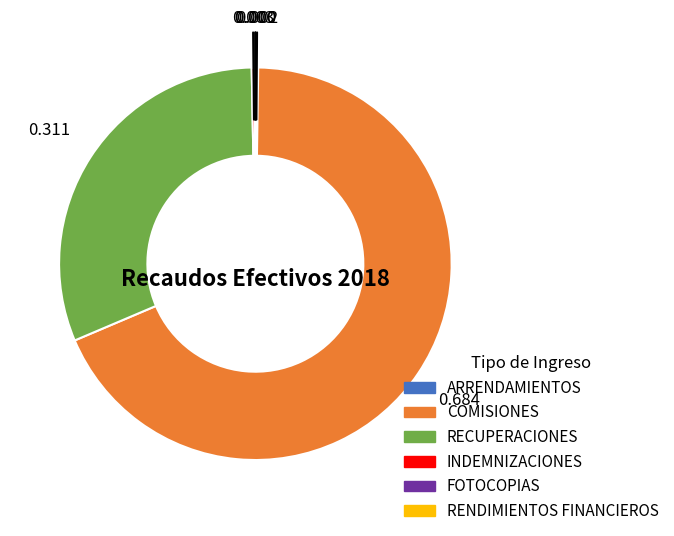

Which category has the biggest portion of the pie?

COMISIONES